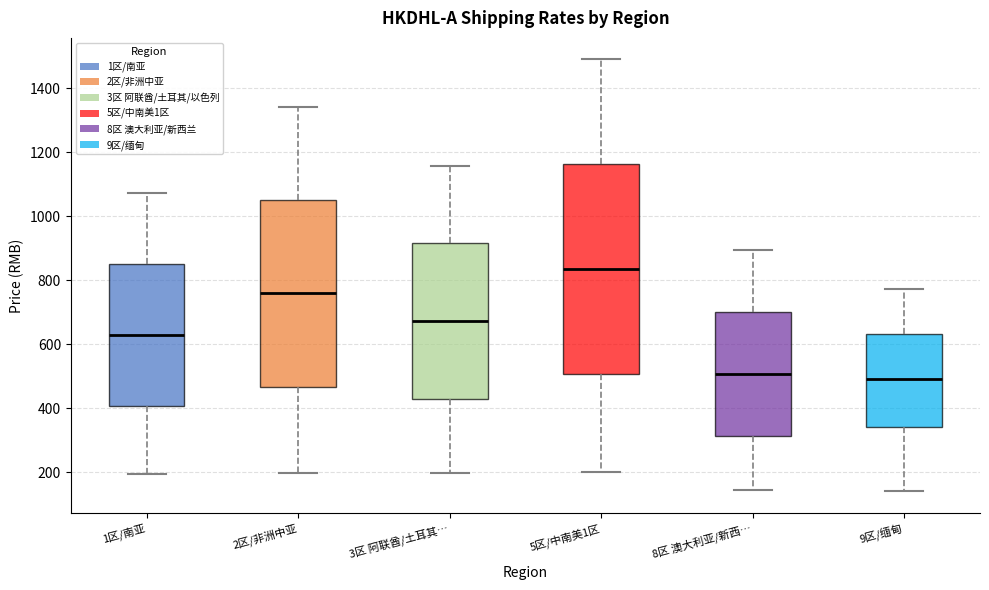

Reading left to right, transcribe this box plot: for each box, give where its median line is, the range the box spans, and where its two whiskers end, as read against the y-axis. The values are not printed on the chart, so give them approximately, as read against the axis.

1区/南亚: median 640, box 400 to 860, whiskers 200 to 1080
2区/非洲中亚: median 760, box 460 to 1060, whiskers 200 to 1340
3区 阿联酋/土耳其…: median 680, box 420 to 920, whiskers 200 to 1160
5区/中南美1区: median 840, box 500 to 1160, whiskers 200 to 1500
8区 澳大利亚/新西…: median 500, box 320 to 700, whiskers 140 to 900
9区/缅甸: median 500, box 340 to 640, whiskers 140 to 780